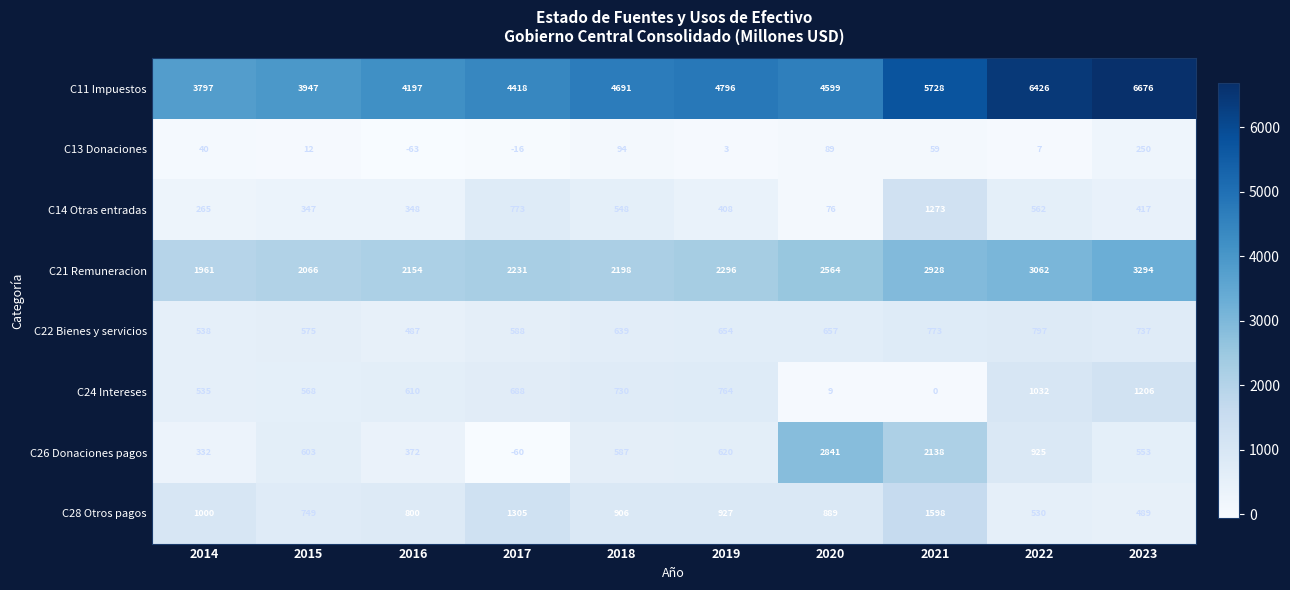

What is the sum of the C13 Donaciones values at 2015 and 2020?

101